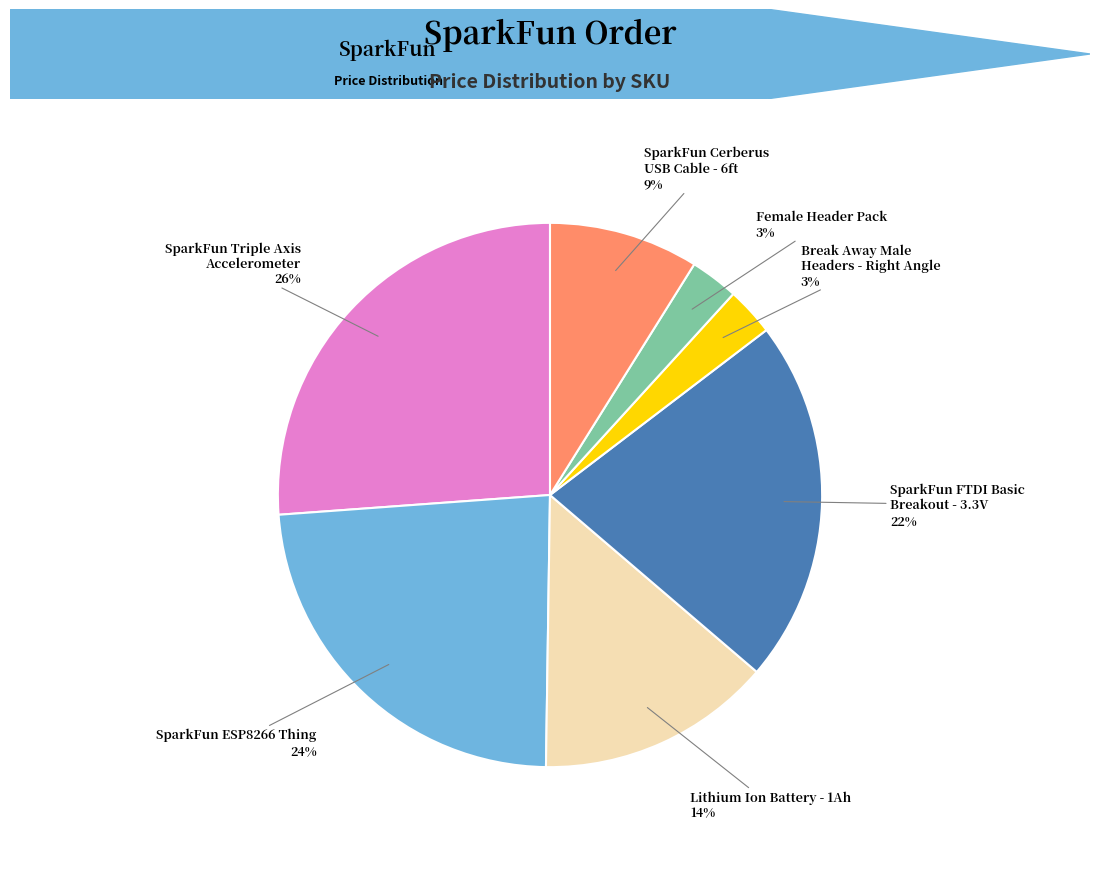

True or false: Female Header Pack accounts for 3% of the total.

True